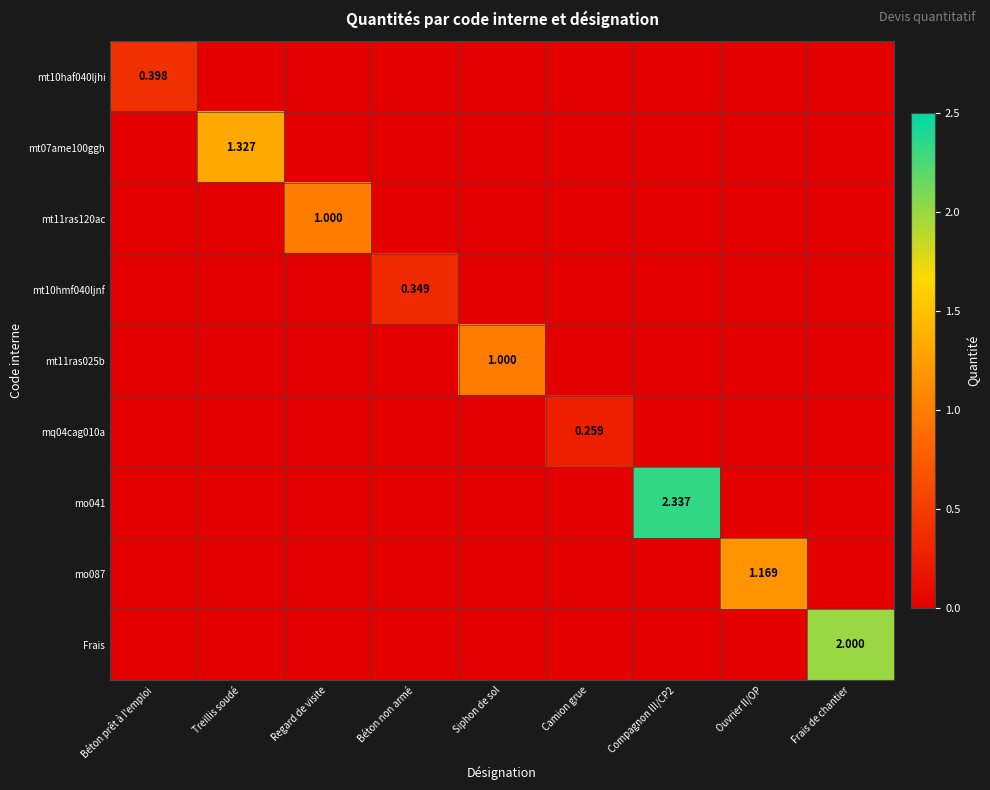

How many values in the mt11ras120ac series exceed 0?

1